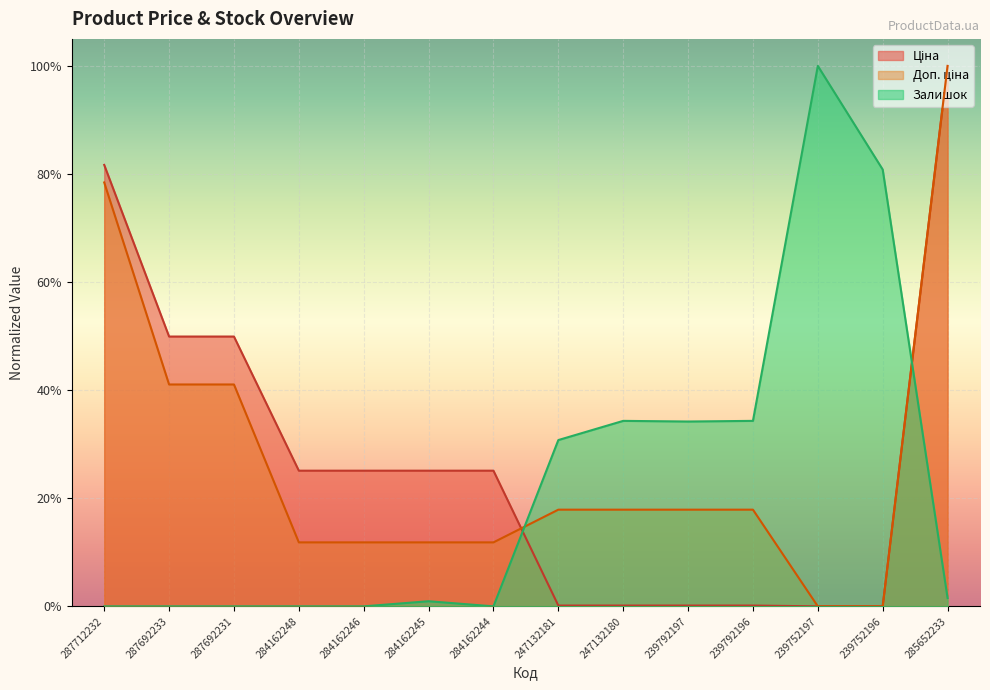

Which series ends up on top after the final intersection of Доп. ціна and Ціна?

Доп. ціна